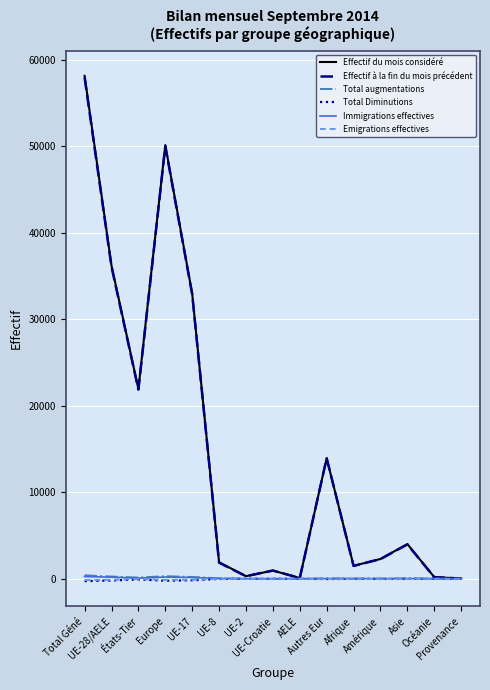

What is the greatest value displayed?

58125